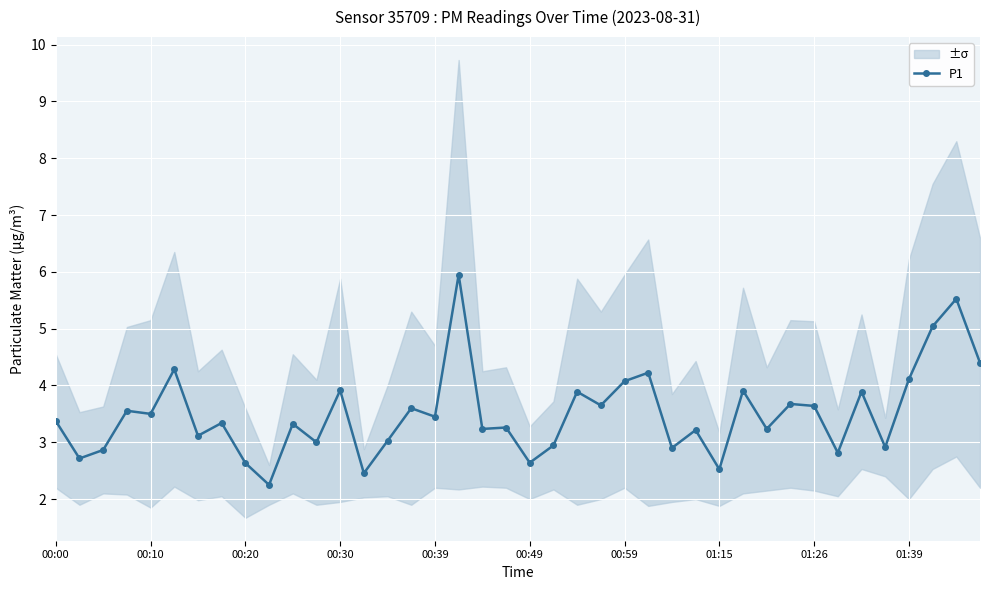

True or false: P1 has more than 2 interior local peaks.

True